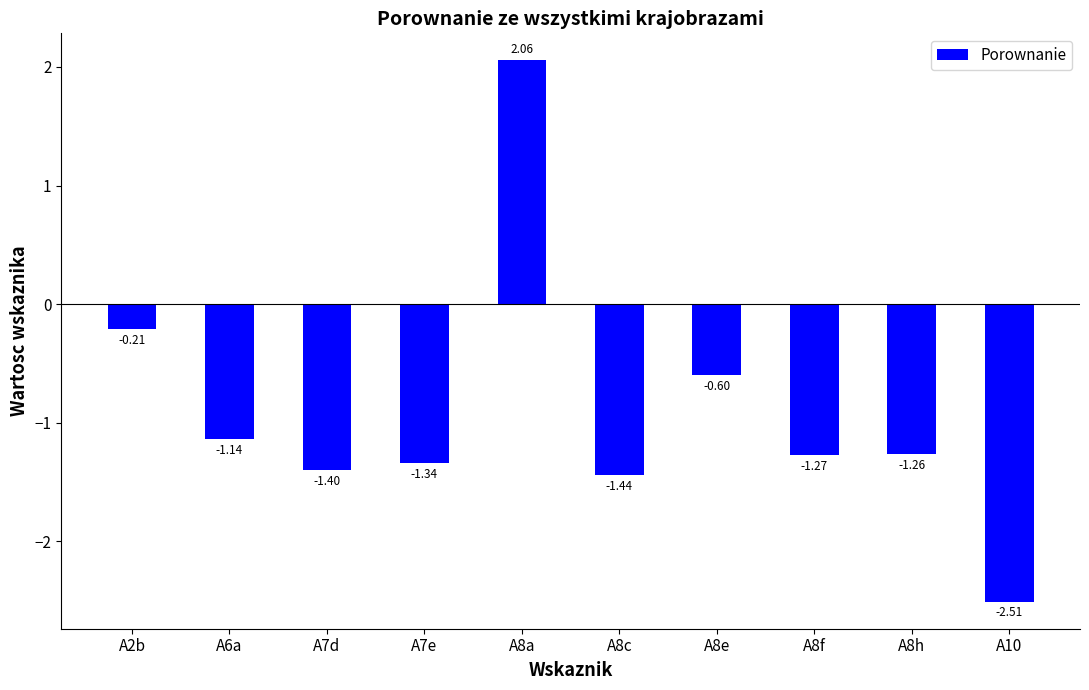

List the labels in order of value, largest first.

A8a, A2b, A8e, A6a, A8h, A8f, A7e, A7d, A8c, A10